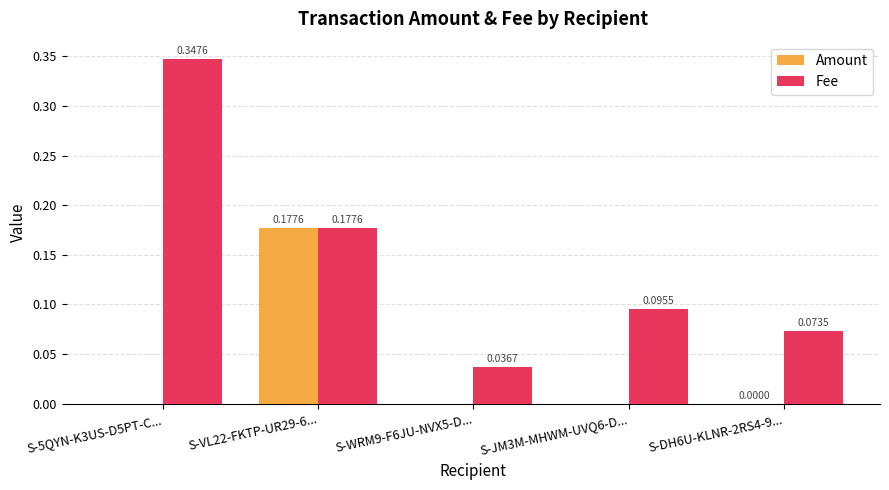

Is the value of Amount at S-DH6U-KLNR-2RS4-9... greater than the value of Fee at S-5QYN-K3US-D5PT-C...?

No